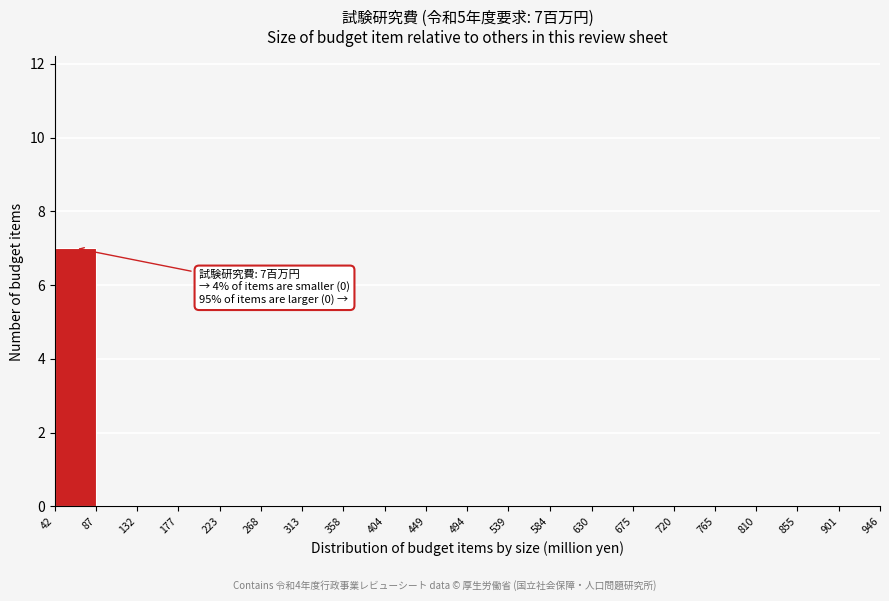

Which range on the x-axis has the tallest bar?

42 to 87